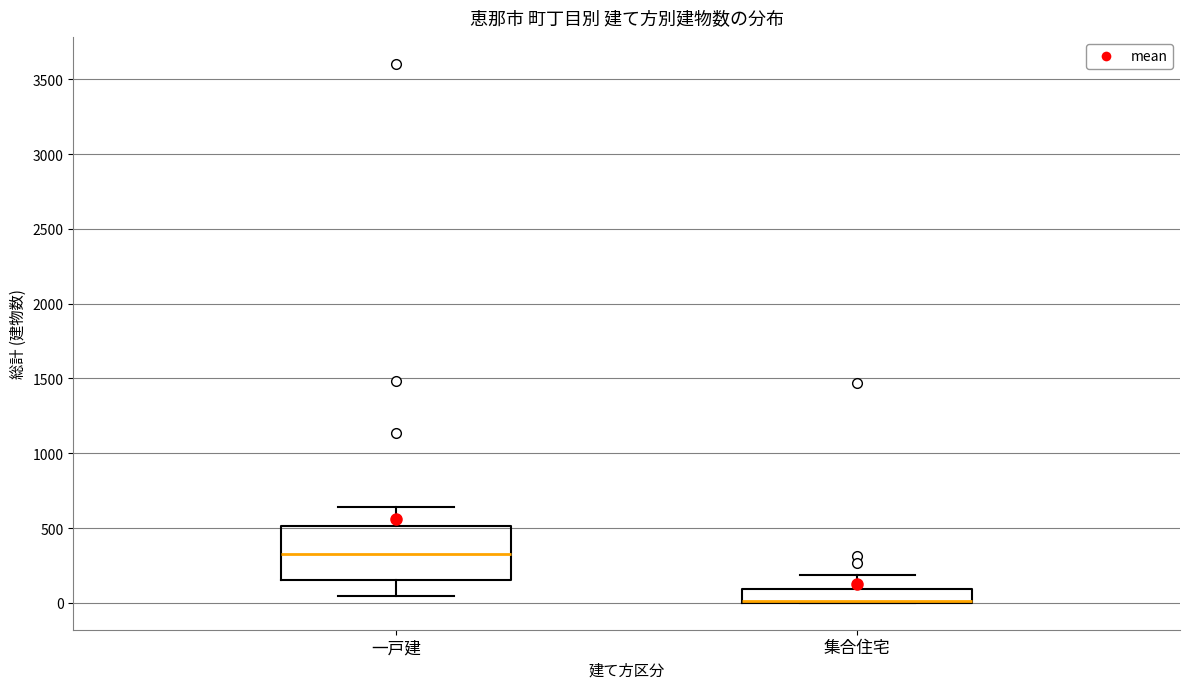

Reading left to right, read every box against the y-axis: the position of its median line, the range the box covers, and the ends of its whiskers. The values are not printed on the chart, so give them approximately, as read against the axis.

一戸建: median 350, box 150 to 500, whiskers 50 to 650
集合住宅: median 0 (drawn on the box's lower edge), box 0 to 100, whiskers 0 to 200